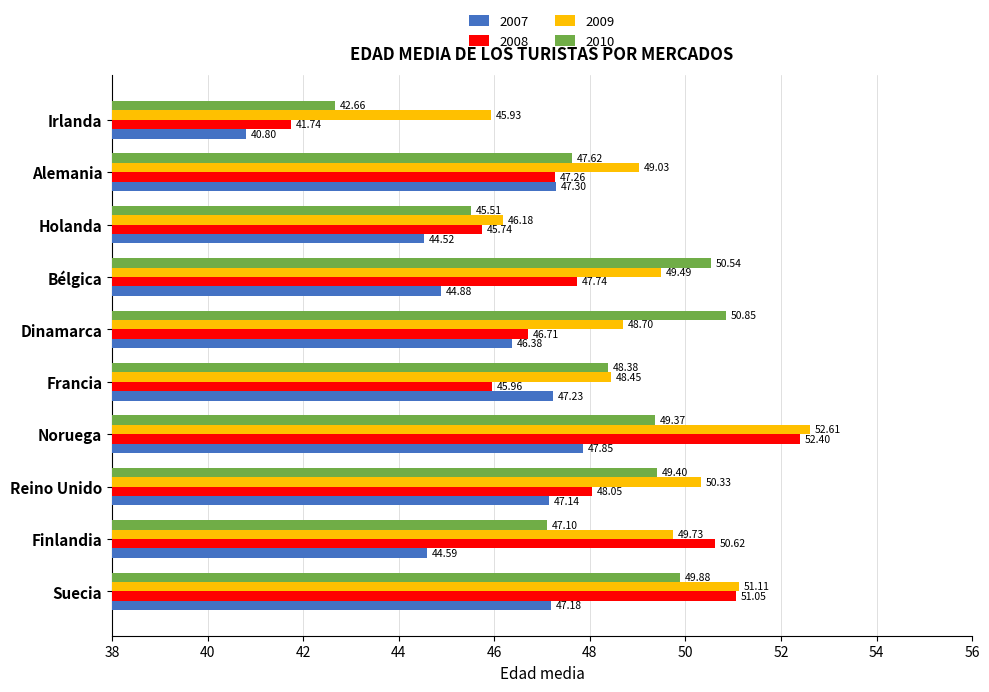

What are all the series names shown in the legend?

2007, 2008, 2009, 2010